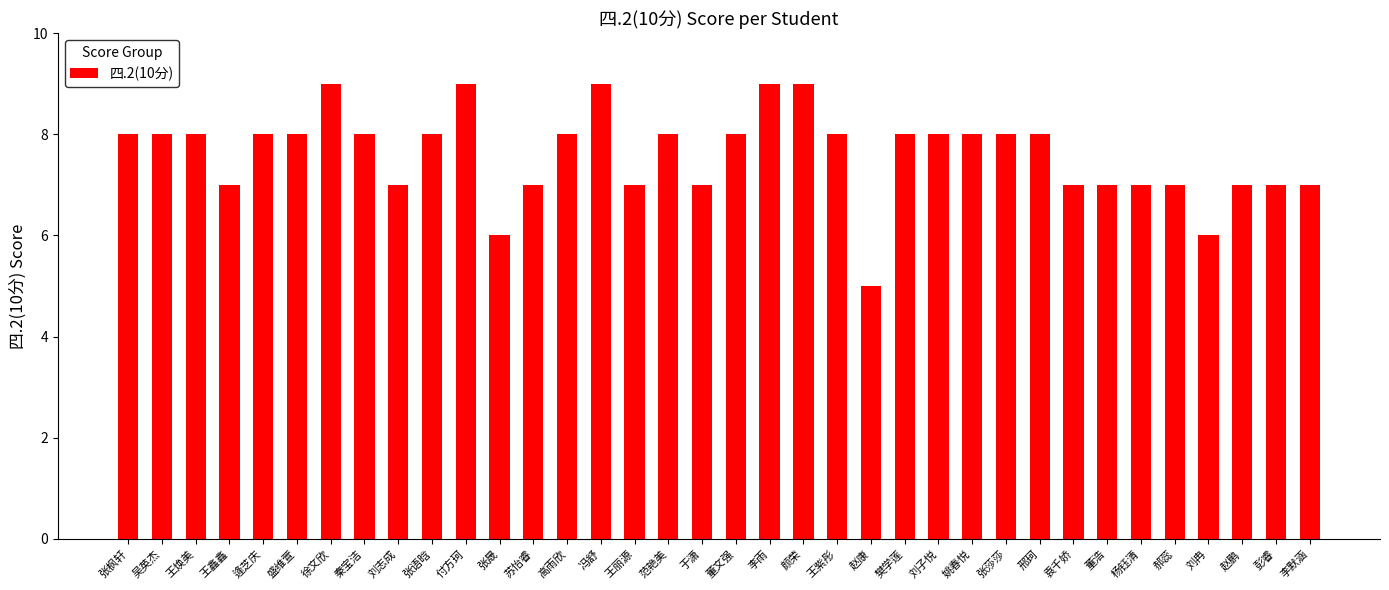

What is the average value?

8